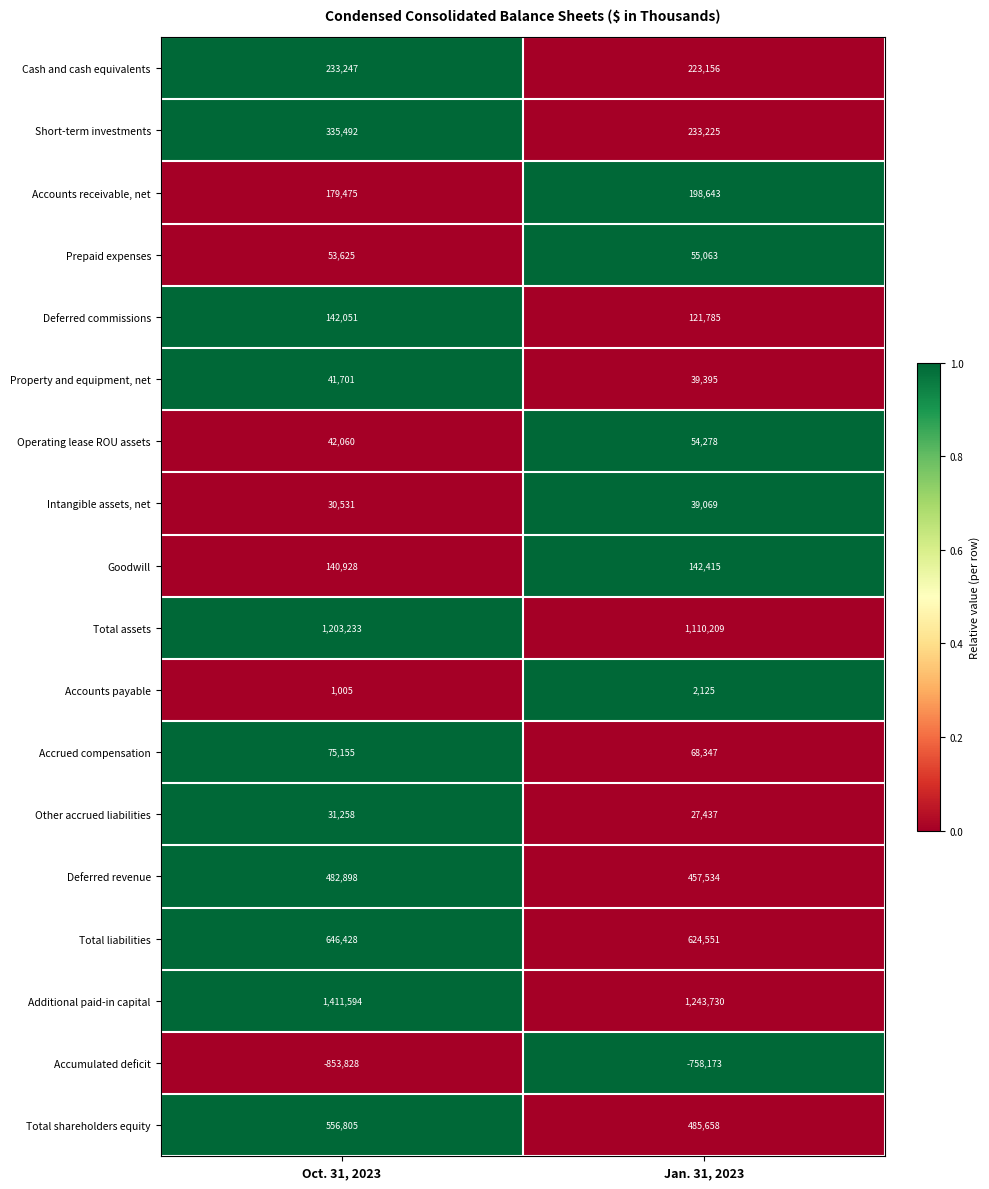

Where is Cash and cash equivalents nearest to the value 228201?

Jan. 31, 2023